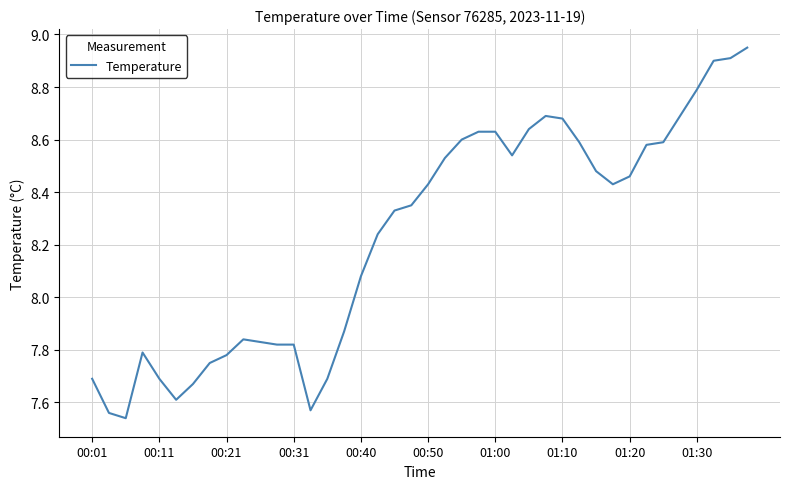

How many lines are shown in the chart?

1